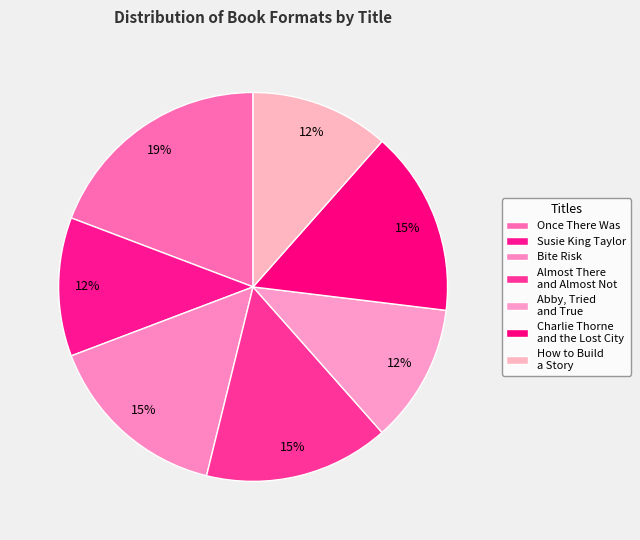

How many slices are in this pie chart?

7